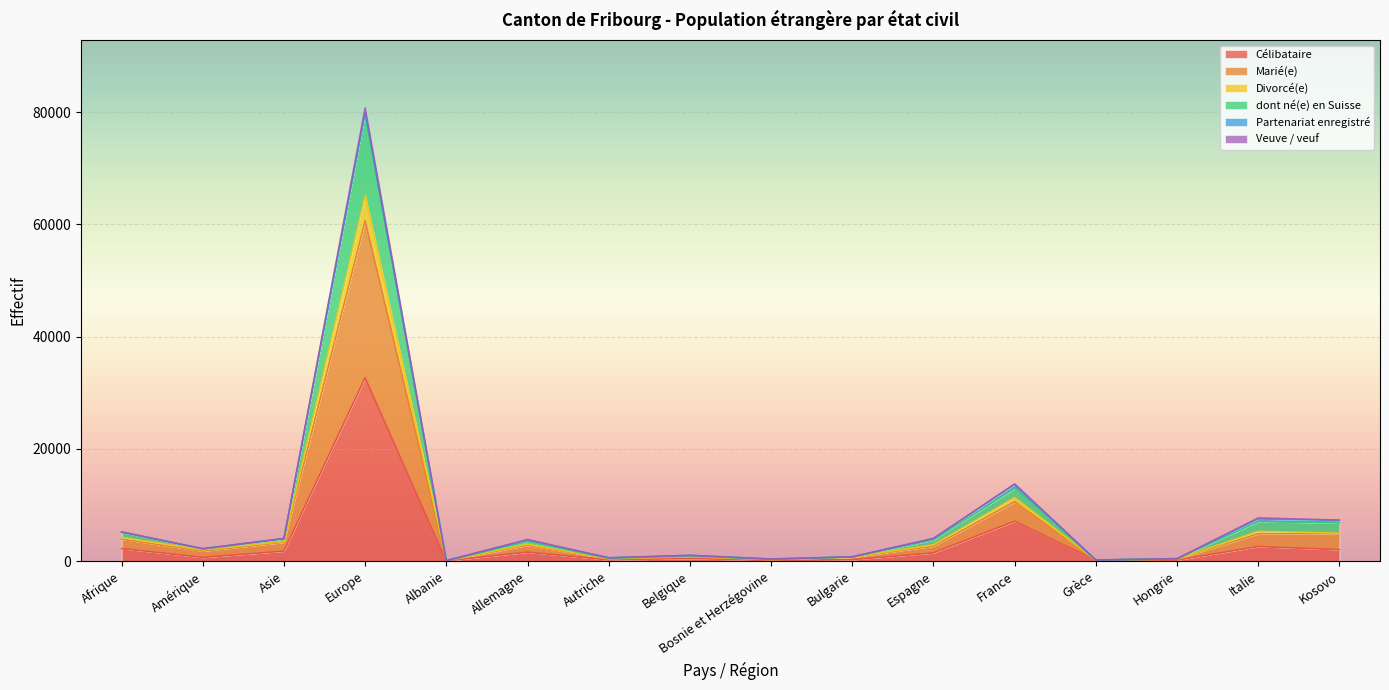

Which has a higher value, Bosnie et Herzégovine or Espagne?

Espagne